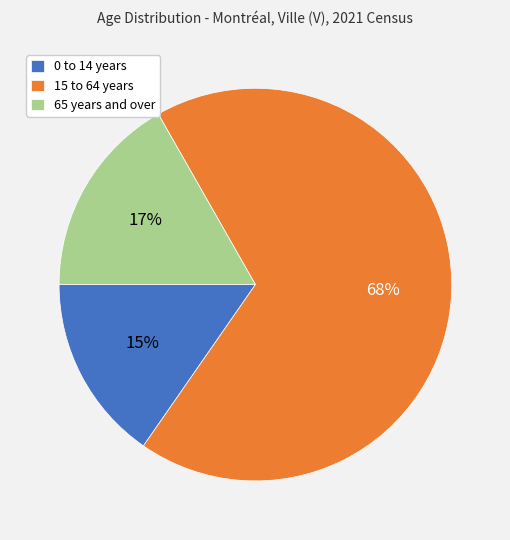

Is it true that 0 to 14 years is 24% of the pie?

False